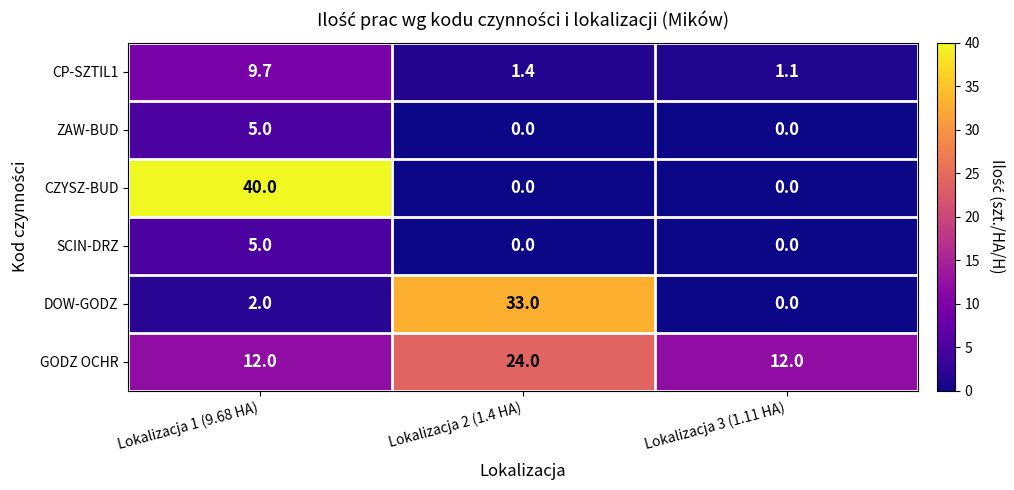

What is the difference between the highest and lowest values at Lokalizacja 3 (1.11 HA)?

12.0